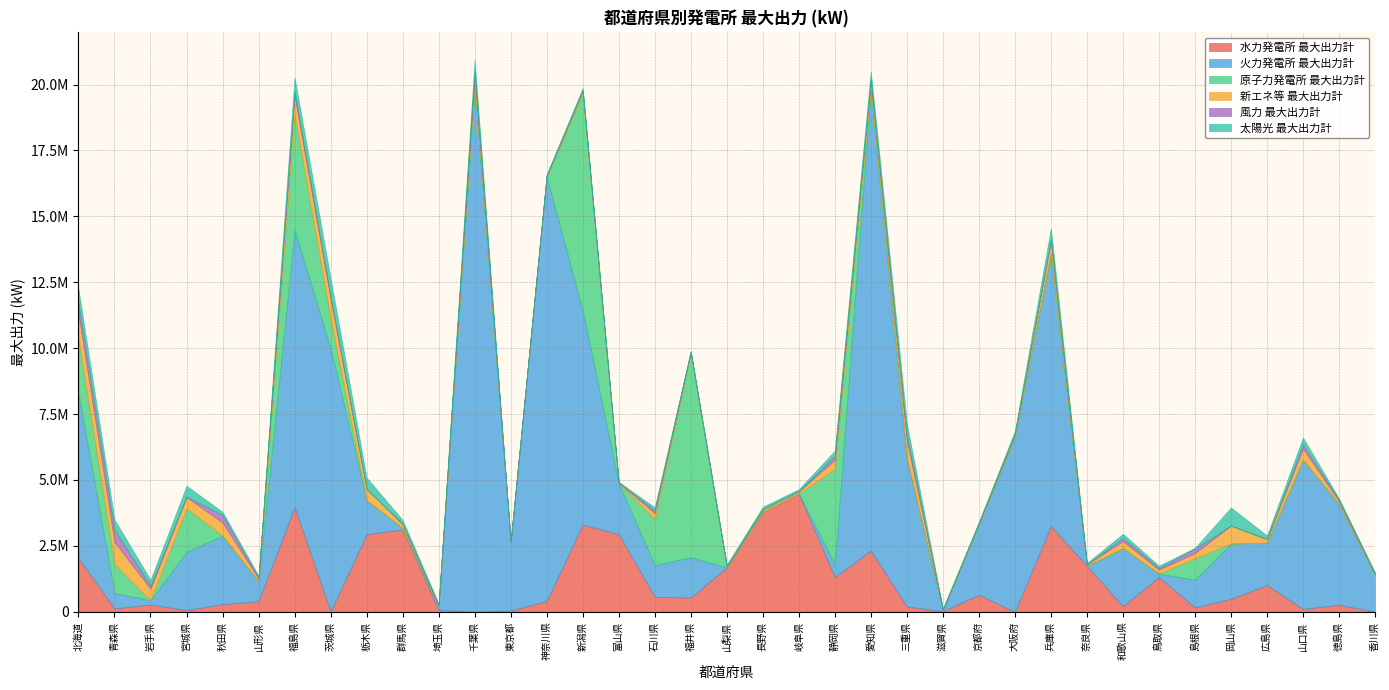

At 宮城県, list the series in order from largest to smallest.

火力発電所 最大出力計, 原子力発電所 最大出力計, 新エネ等 最大出力計, 太陽光 最大出力計, 水力発電所 最大出力計, 風力 最大出力計